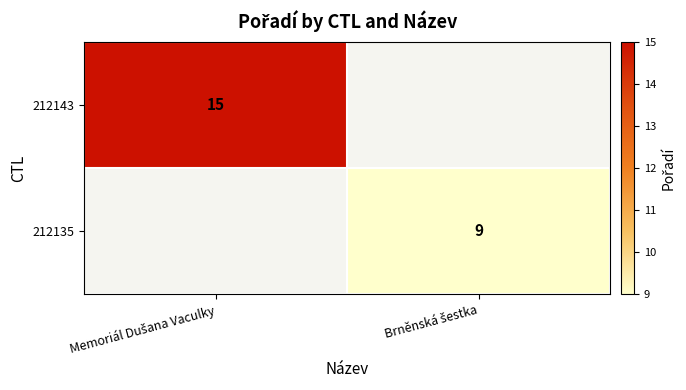

True or false: 212135 has a value of 9.0 at Brněnská šestka.

True